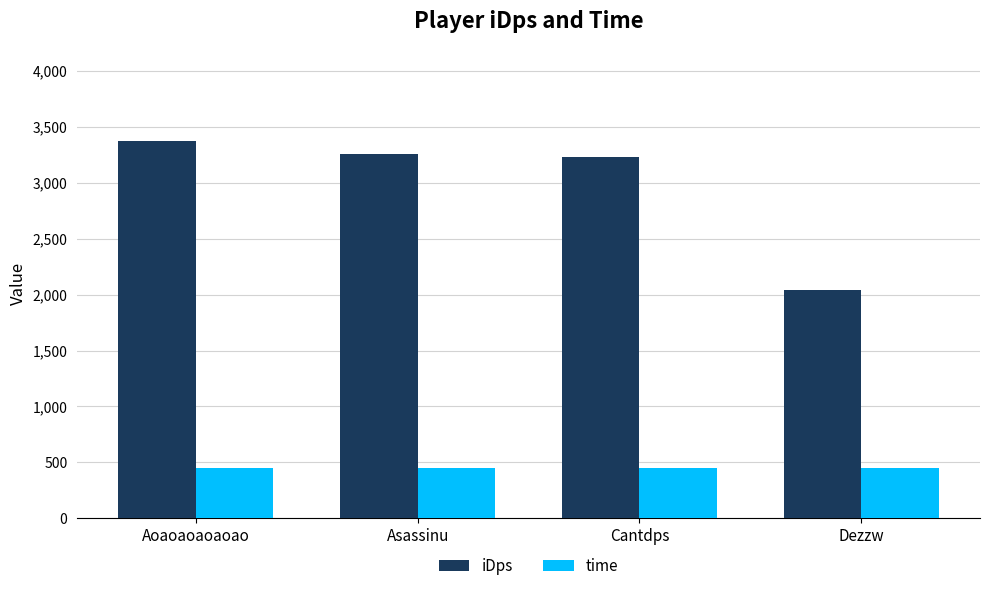

How many categories are shown in the chart?

4